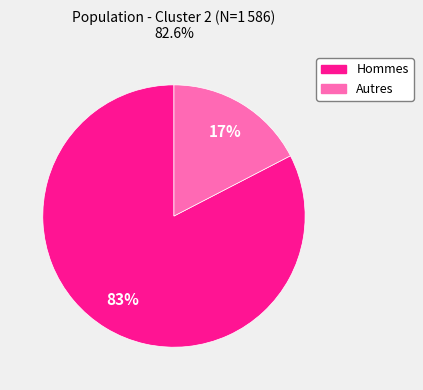

To the nearest percent, what is the average slice percentage?

50%